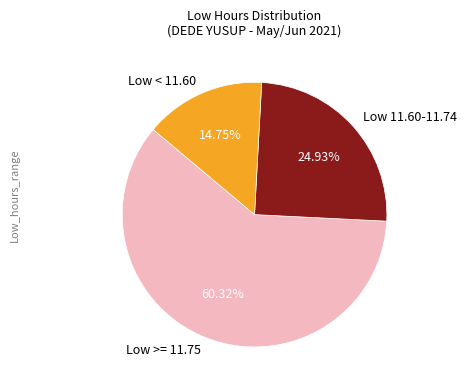

Rank the categories by value from lowest to highest.

Low < 11.60, Low 11.60-11.74, Low >= 11.75